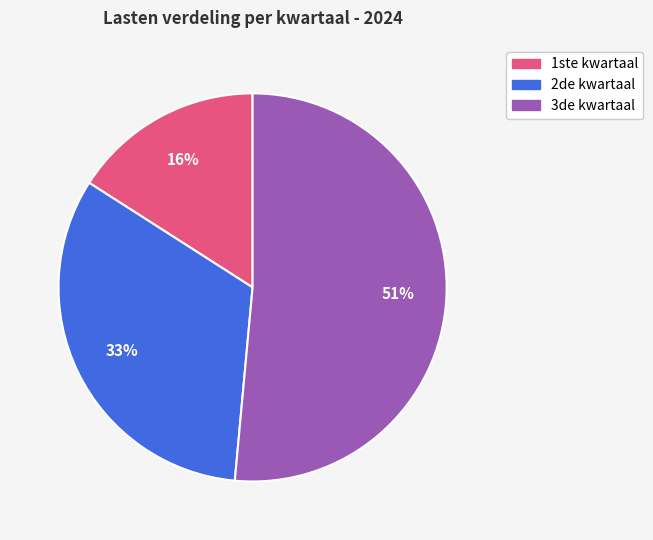

To the nearest percent, what is the combined percentage of 1ste kwartaal and 2de kwartaal?

49%